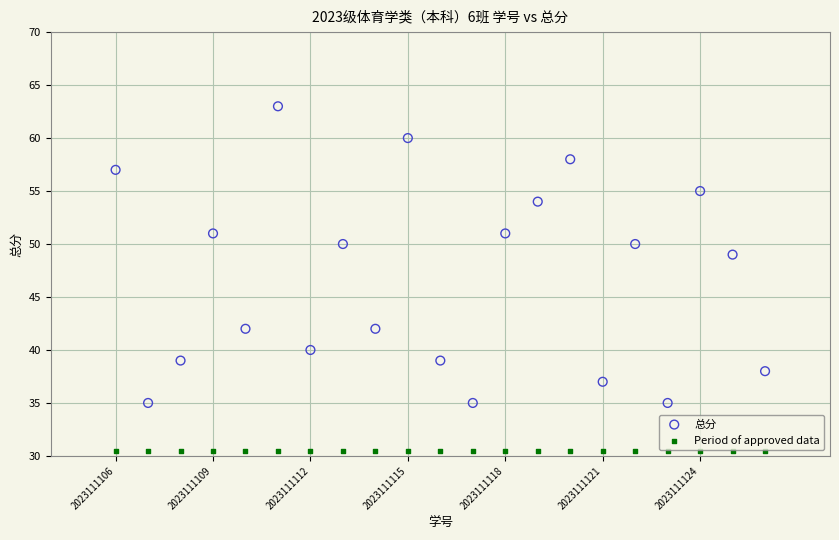

Which series contains the highest Y value?

总分